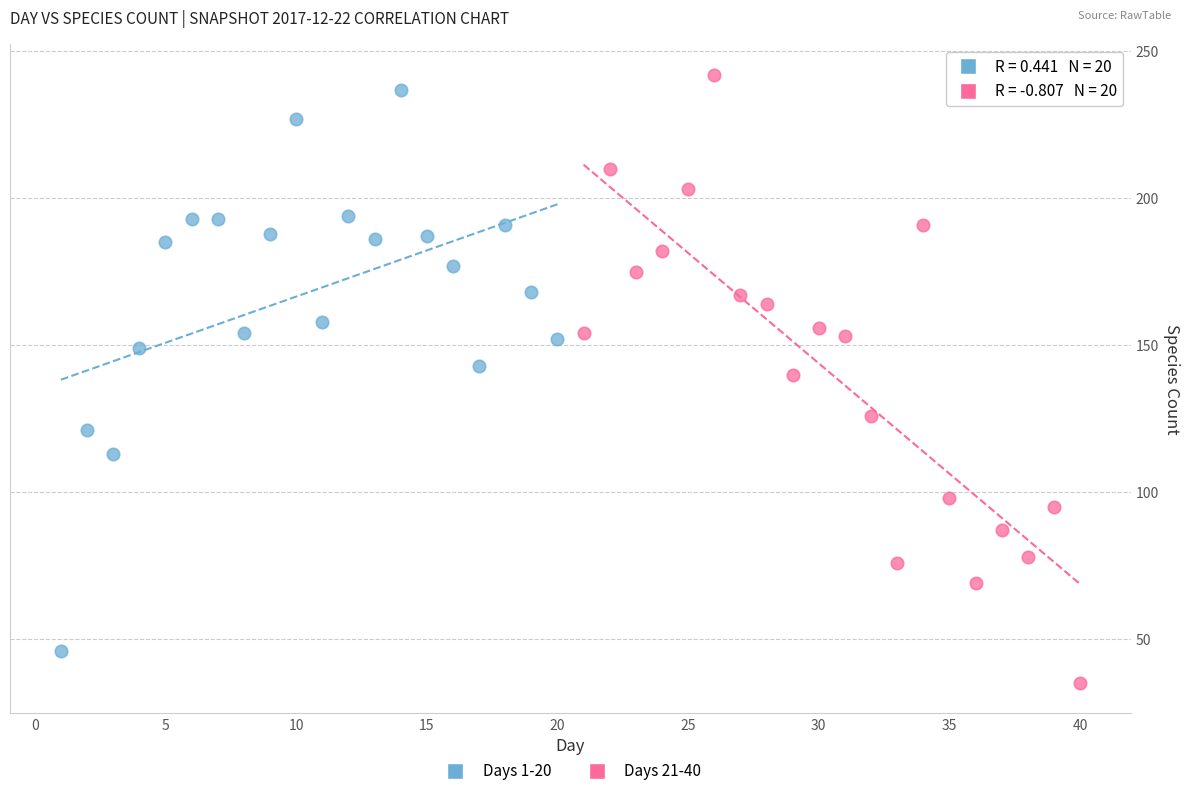

Which series reaches the minimum Y coordinate?

Days 21-40